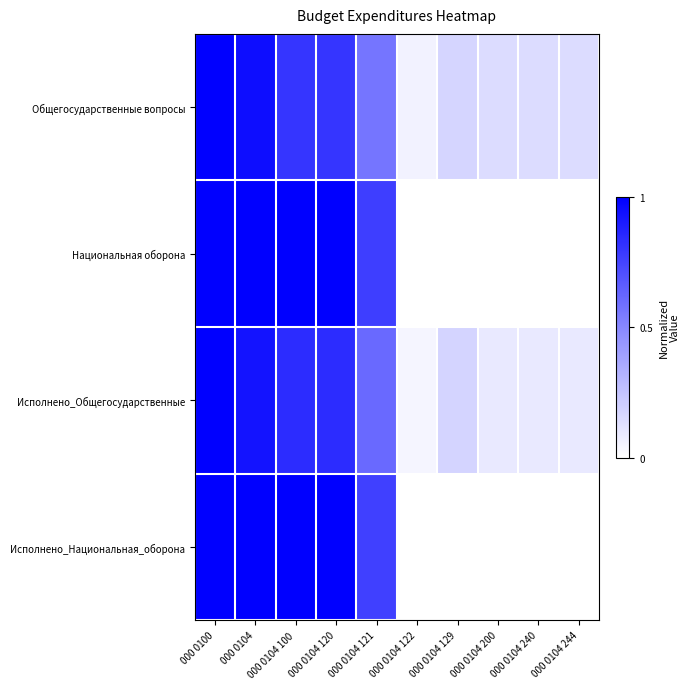

What is the total value across all series at 000 0104 121?

2.7